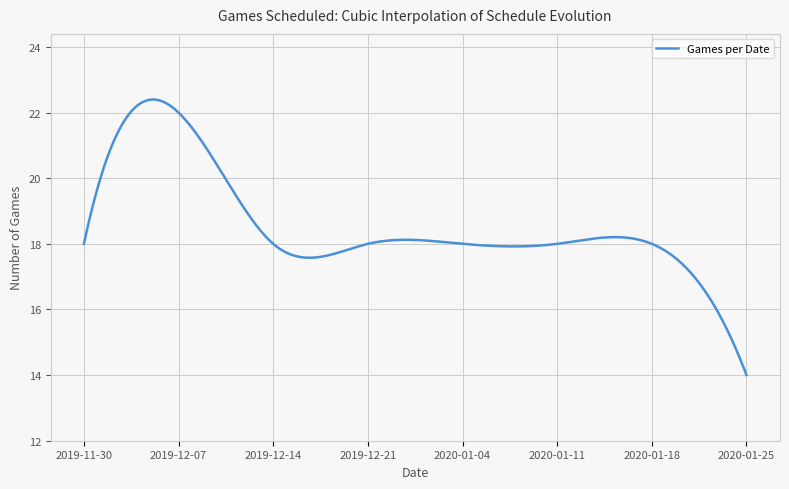

What is the maximum value shown in the chart?

22.4